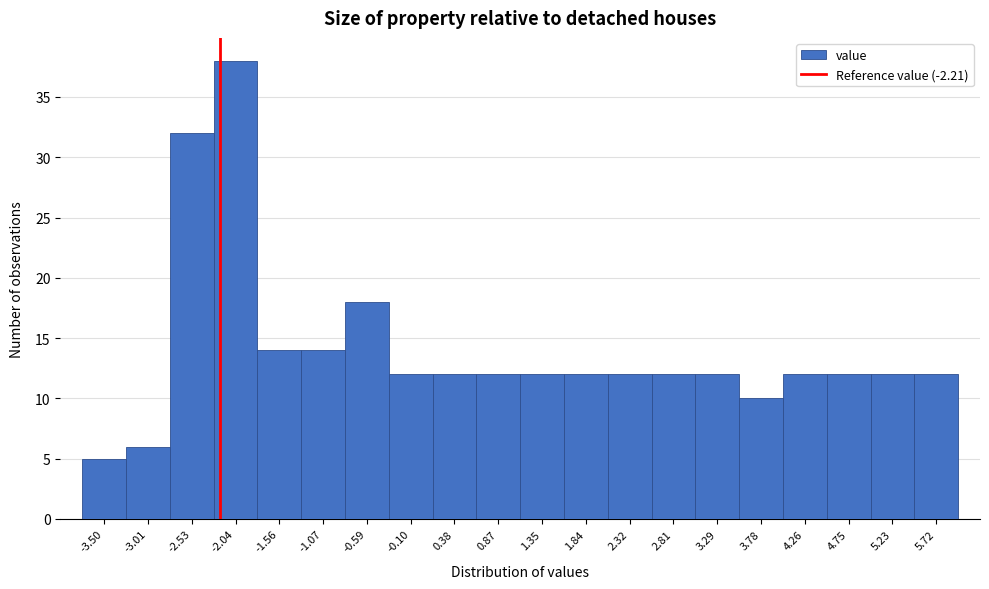

Over which range of the x-axis is the bar tallest?

-2.285 to -1.800